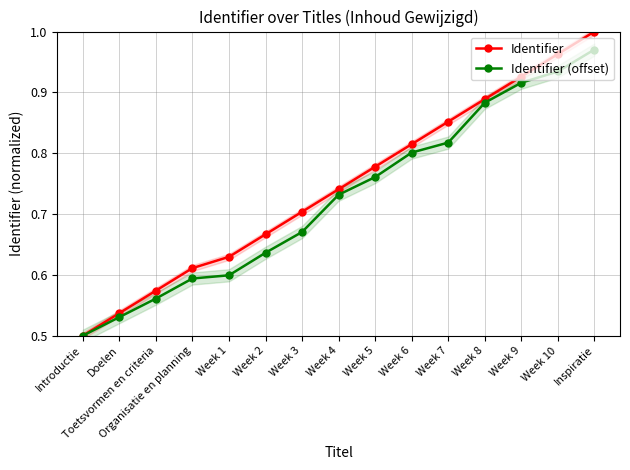

True or false: Identifier (offset) and Identifier cross at least once.

False